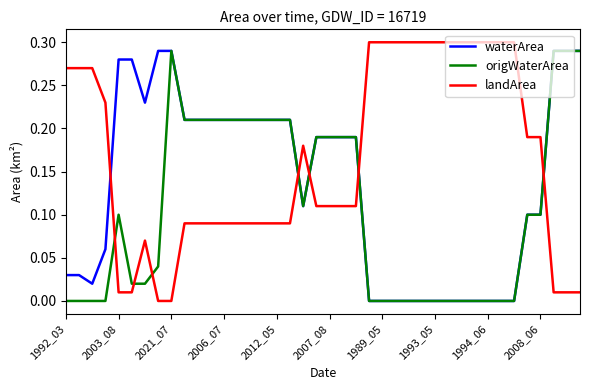

Which series has the largest total across all categories?

landArea